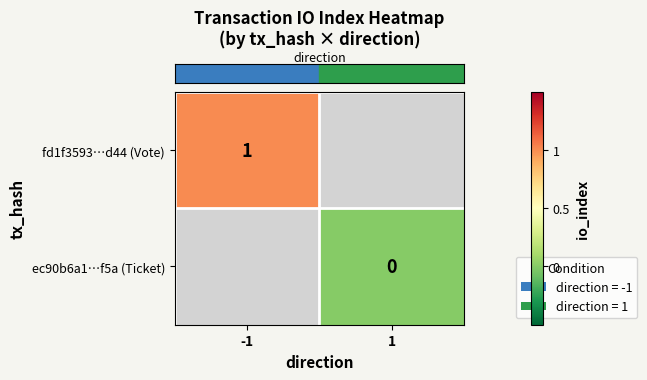

Is it true that row_1 equals 0.0 at 1?

True